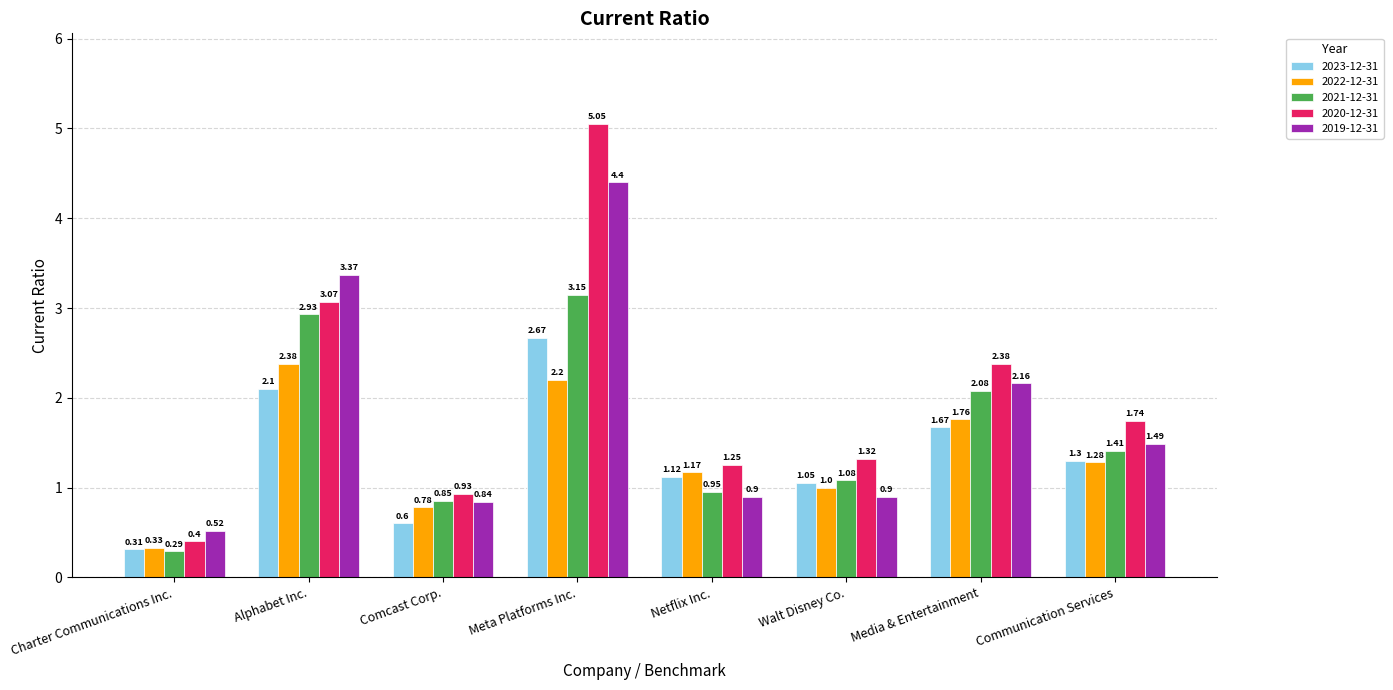

True or false: 2023-12-31 has a value of 0.6 at Comcast Corp..

True